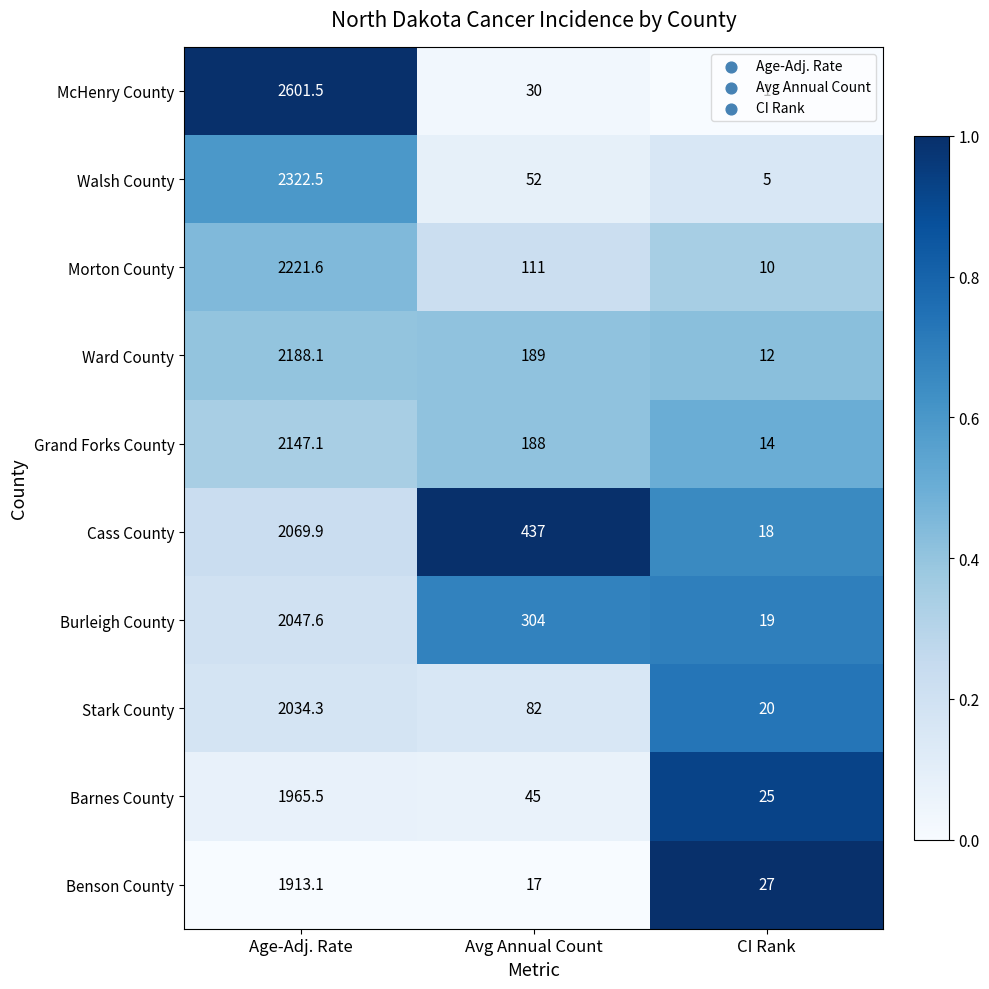

What is the difference between the highest and lowest values at Age-Adj. Rate?

688.4